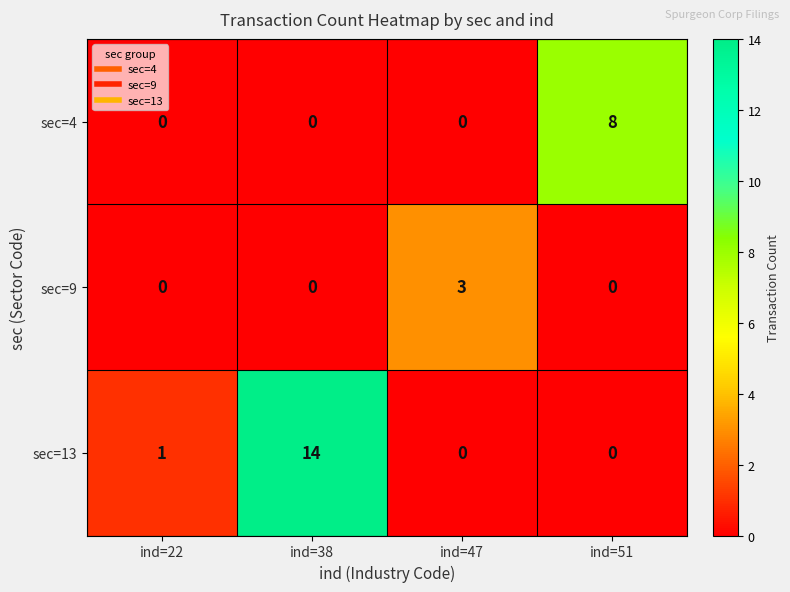

How many data points does each series have?

4